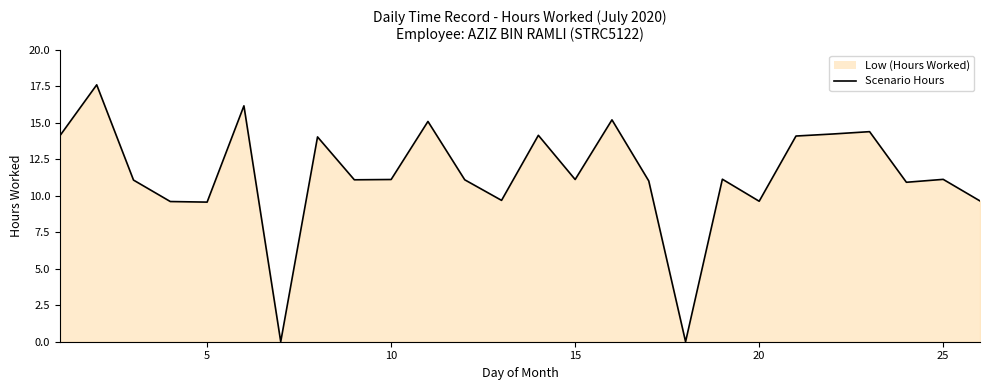

The chart shows a value of 11.1 at 25. True or false?

True